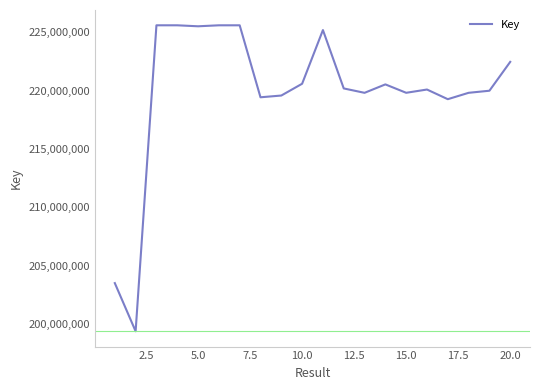

What is the maximum value shown in the chart?

225604713